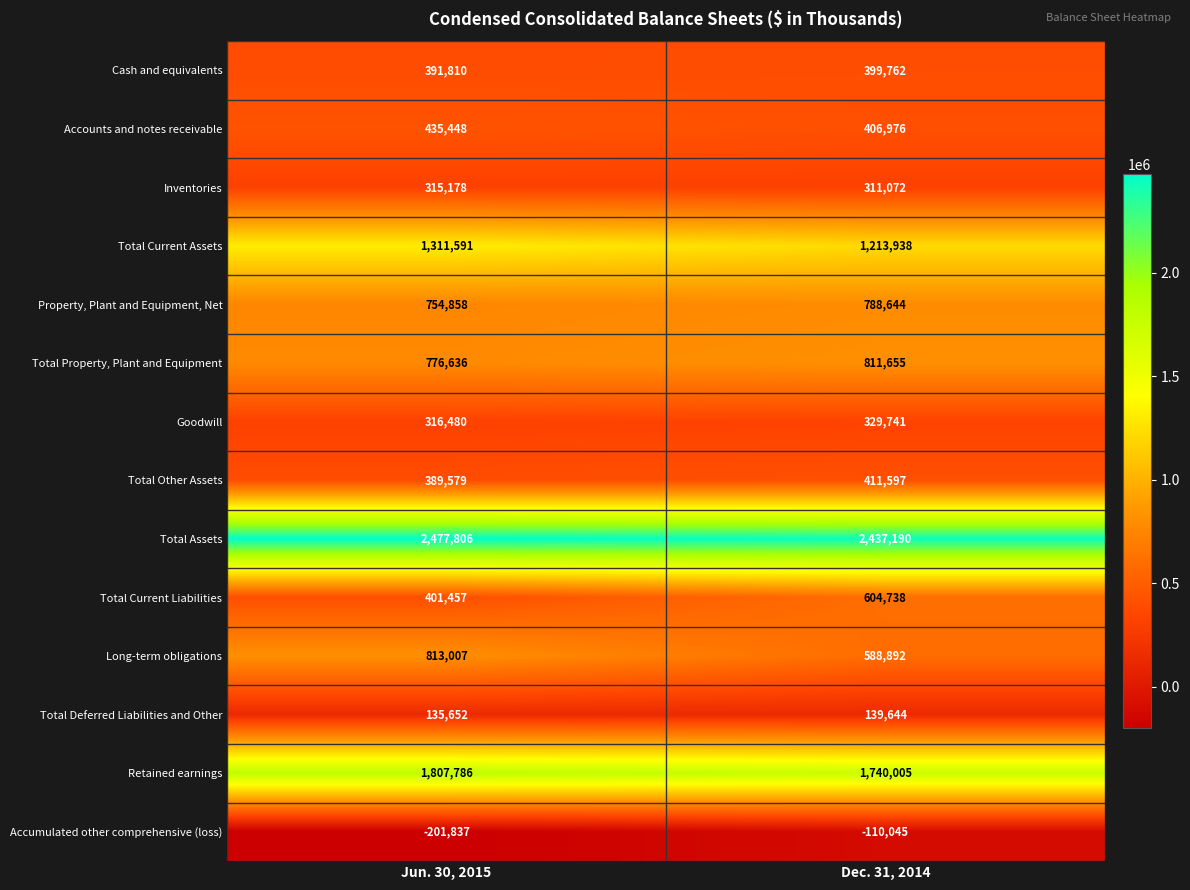

What is the maximum value shown in the chart?

2477806